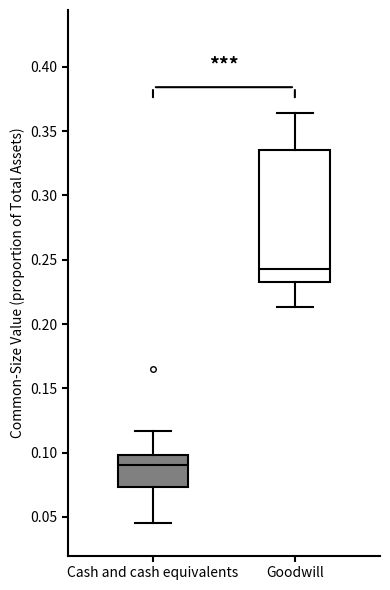

Which box has the highest median line?

Goodwill